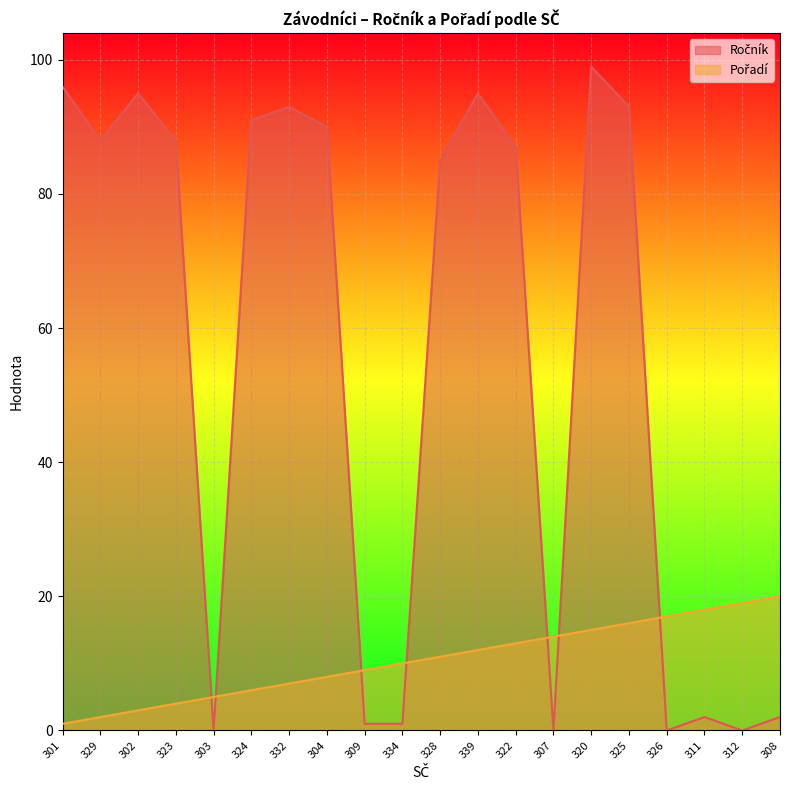

List the labels in order of Ročník value, largest first.

320, 301, 302, 339, 332, 325, 324, 304, 329, 323, 322, 328, 311, 308, 309, 334, 303, 307, 326, 312